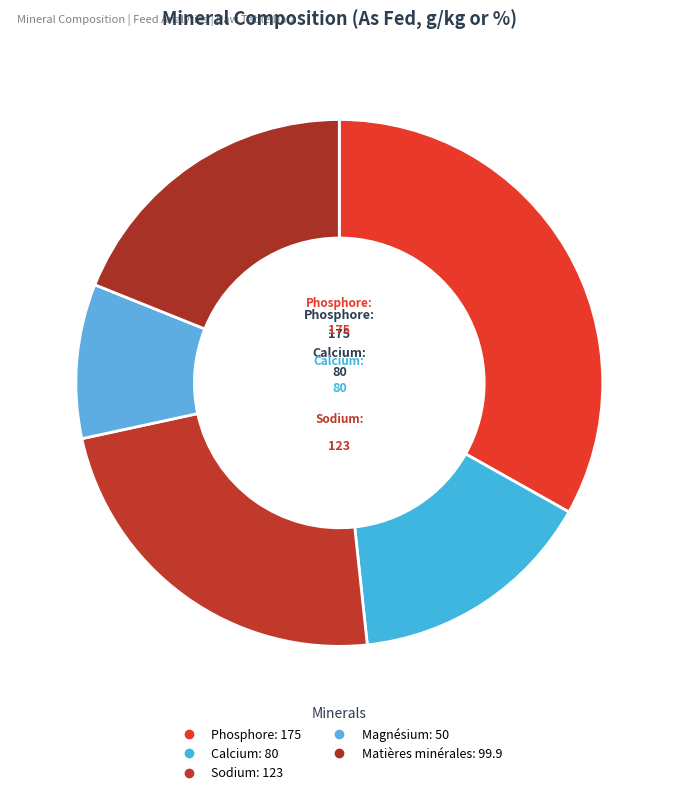

Which category has the biggest portion of the pie?

Phosphore